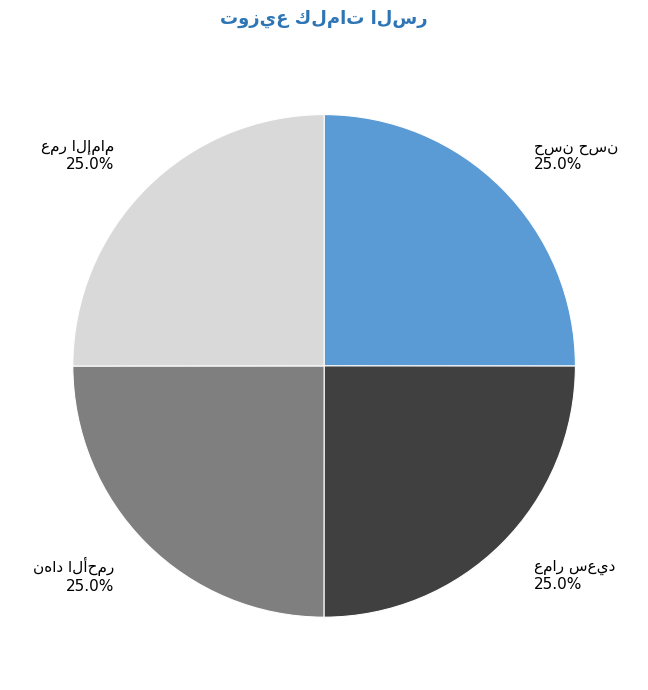

Is there any slice that represents more than half of the pie?

No